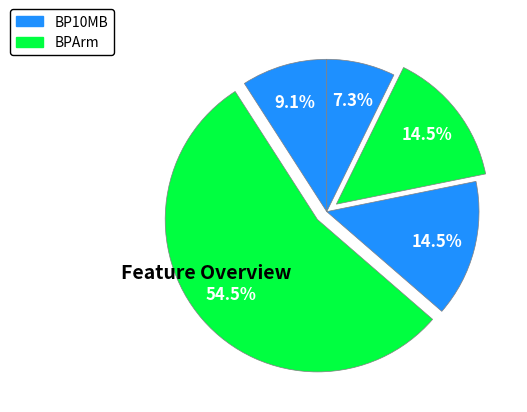

Count the number of slices in the pie.

5